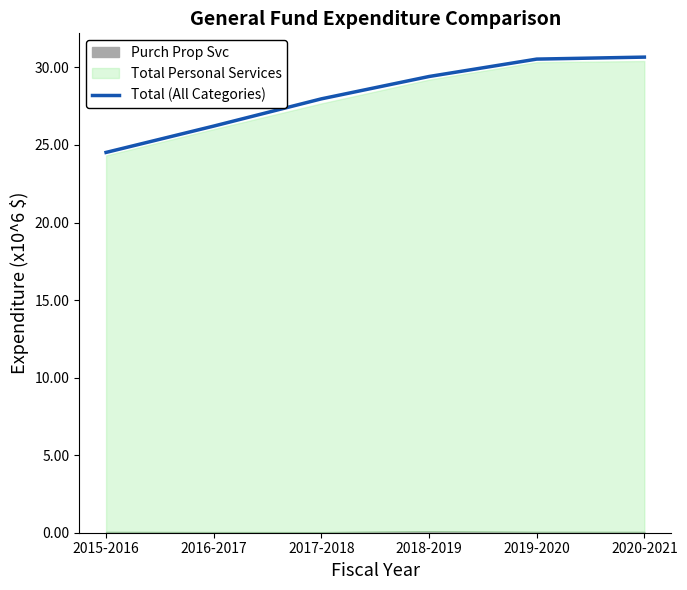

Which category has the lowest value in the Total (All Categories) series?

2015-2016